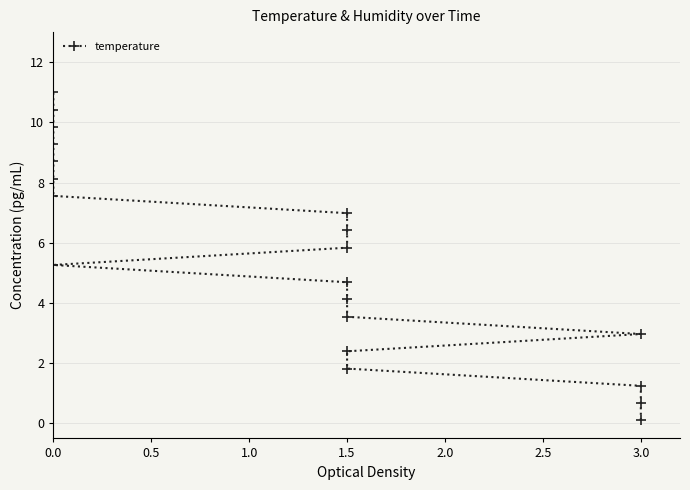

What is the difference between the maximum and minimum values?

10.9